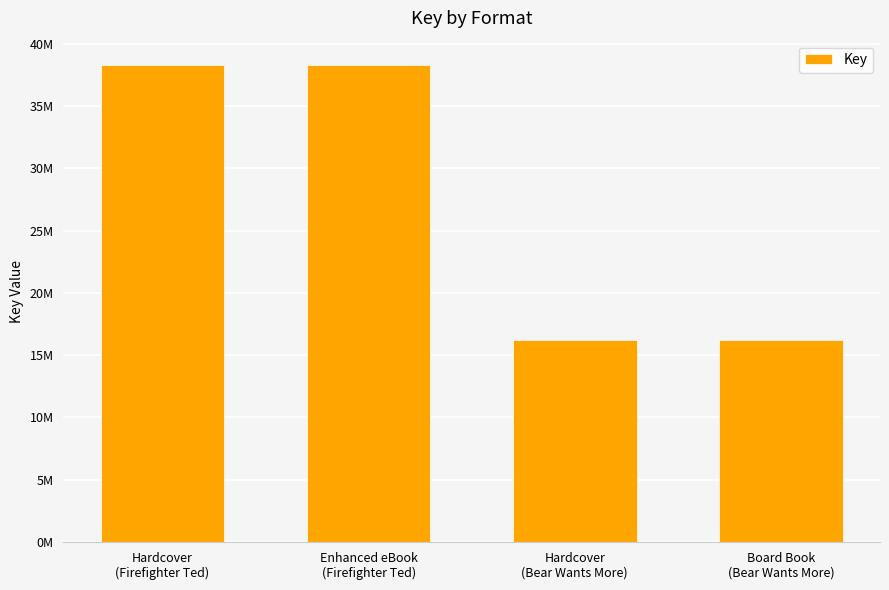

At which category does the chart reach its minimum across all series?

Hardcover
(Bear Wants More)